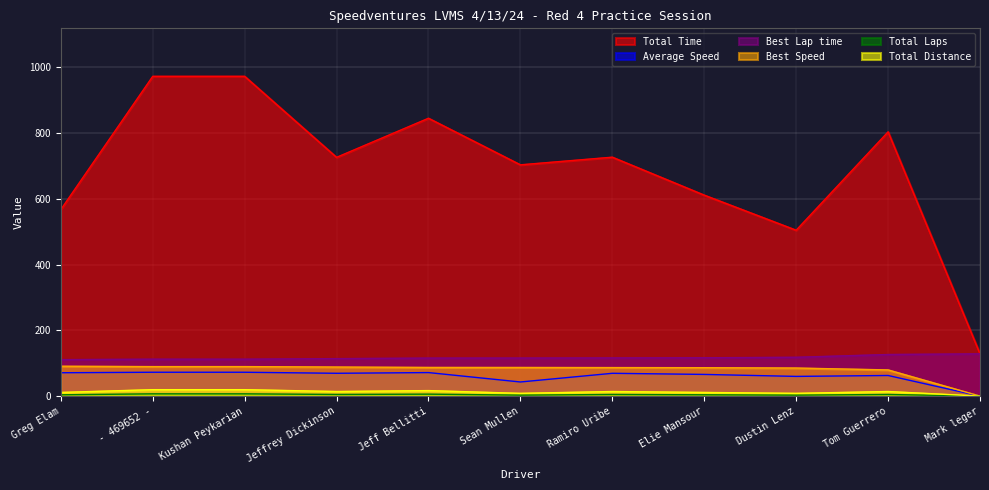

What are all the series names shown in the legend?

Total Time, Average Speed, Best Lap time, Best Speed, Total Laps, Total Distance